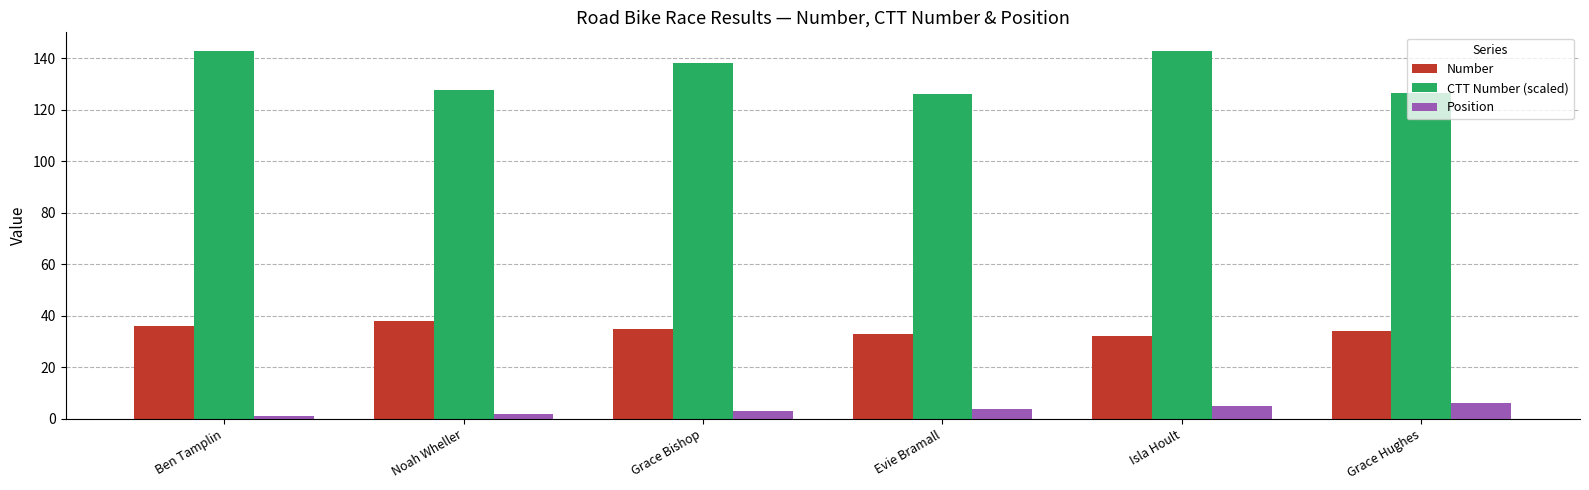

What is the maximum value for Position?

6.0